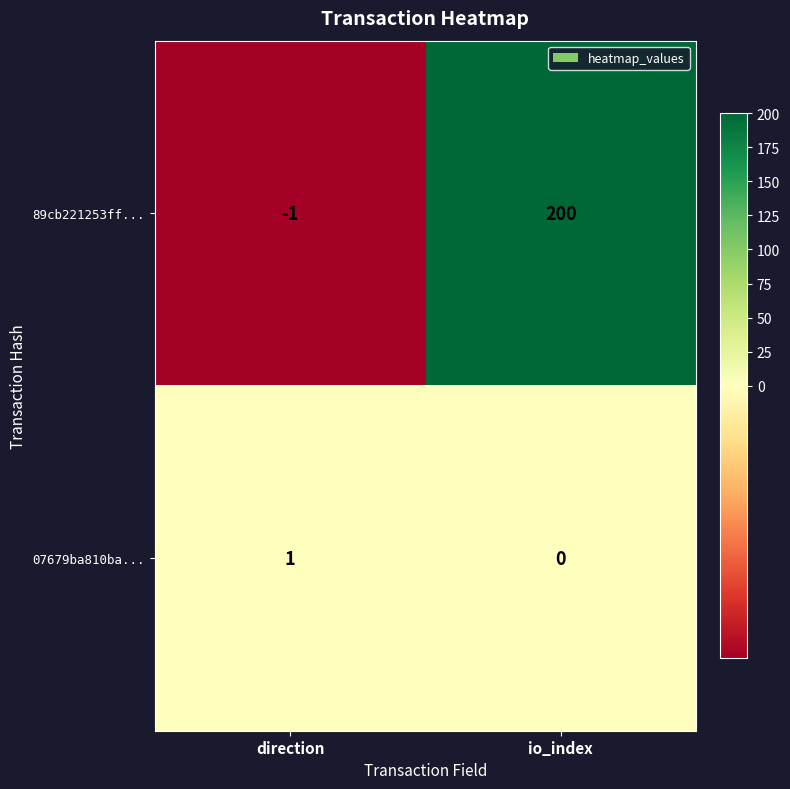

What is the sum of all 89cb221253ff... values?

199